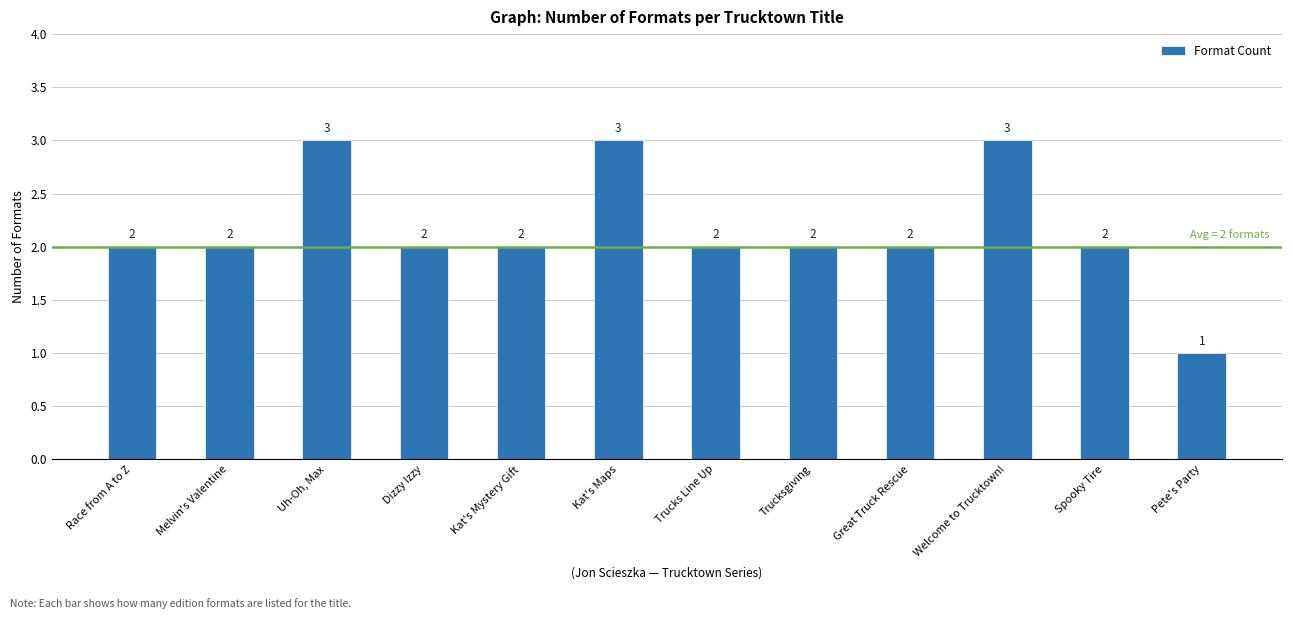

Approximately how many times larger is the value at Kat's Maps compared to Dizzy Izzy?

1.5